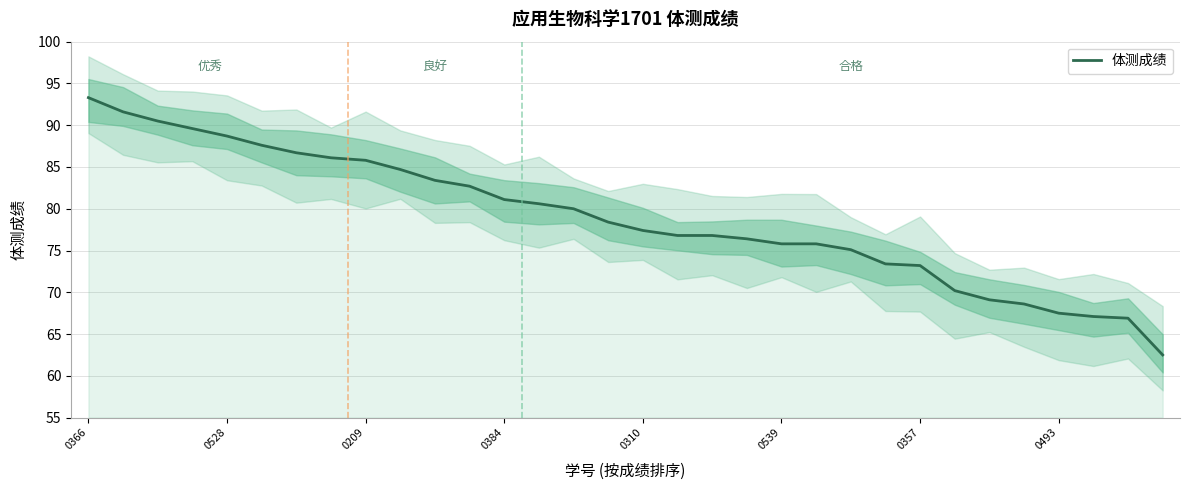

Which has a higher value, 13 or 0310?

0310